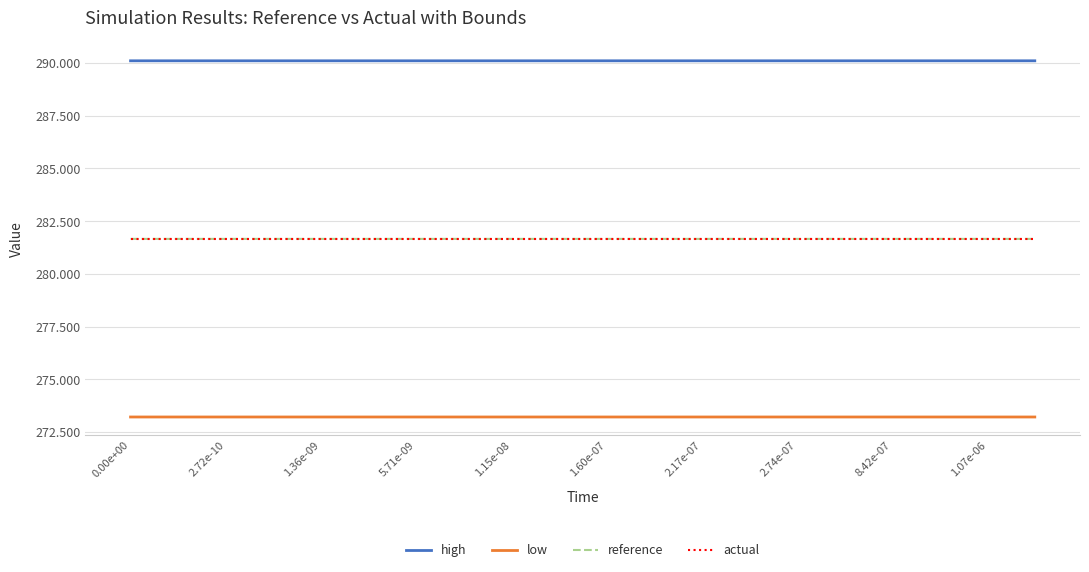

True or false: low and reference intersect in this chart.

False